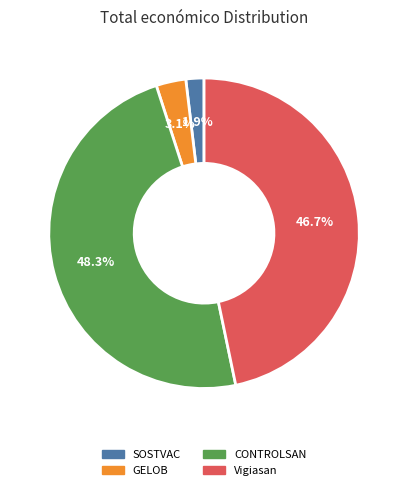

Rank the categories by value from lowest to highest.

SOSTVAC, GELOB, Vigiasan, CONTROLSAN